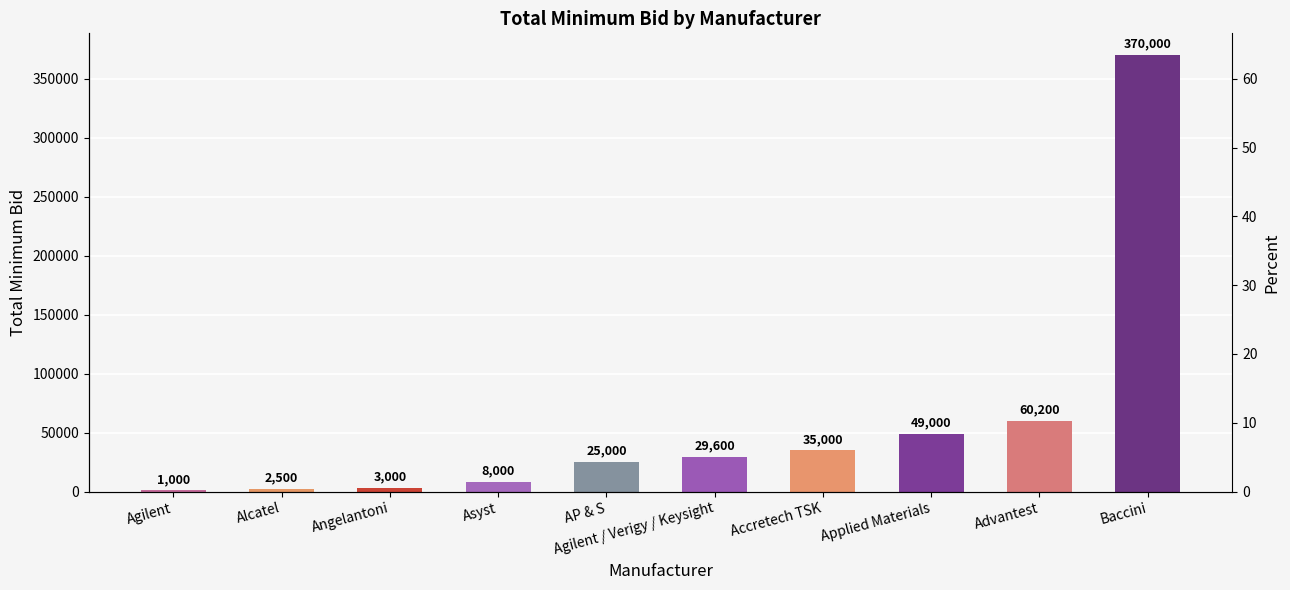

What is the difference between the maximum and minimum values?

369000